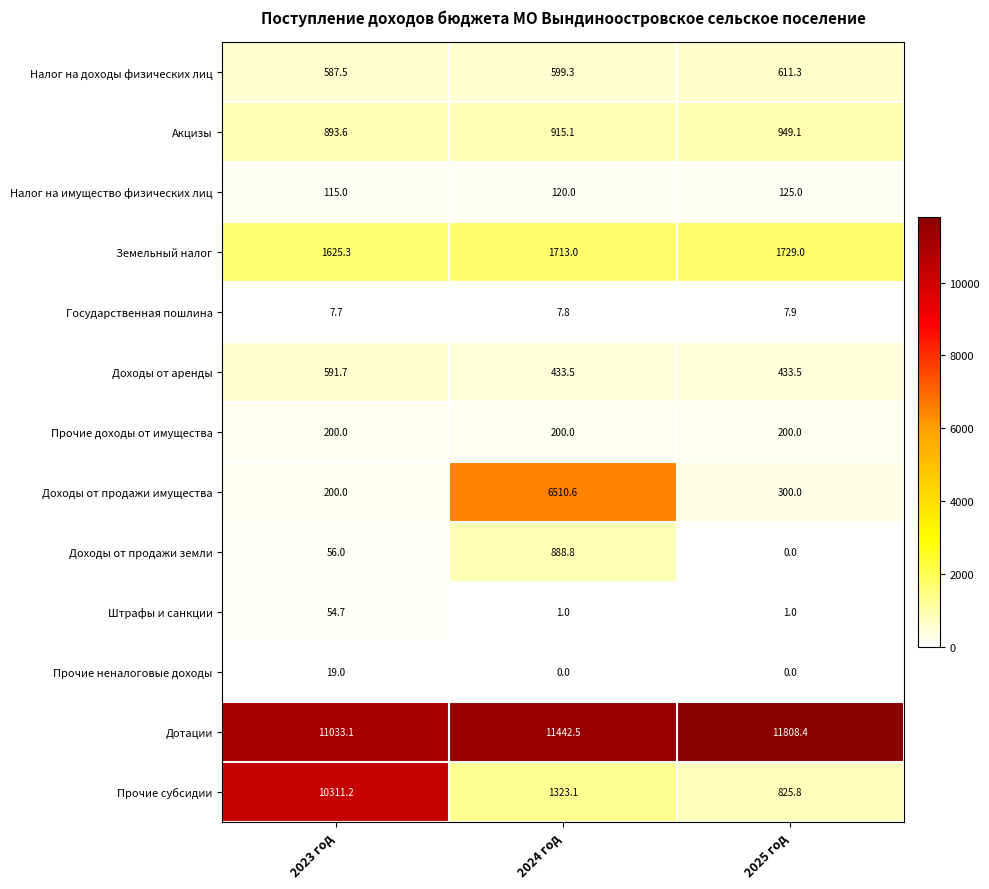

At 2024 год, list the series in order from smallest to largest.

Прочие неналоговые доходы, Штрафы и санкции, Государственная пошлина, Налог на имущество физических лиц, Прочие доходы от имущества, Доходы от аренды, Налог на доходы физических лиц, Доходы от продажи земли, Акцизы, Прочие субсидии, Земельный налог, Доходы от продажи имущества, Дотации